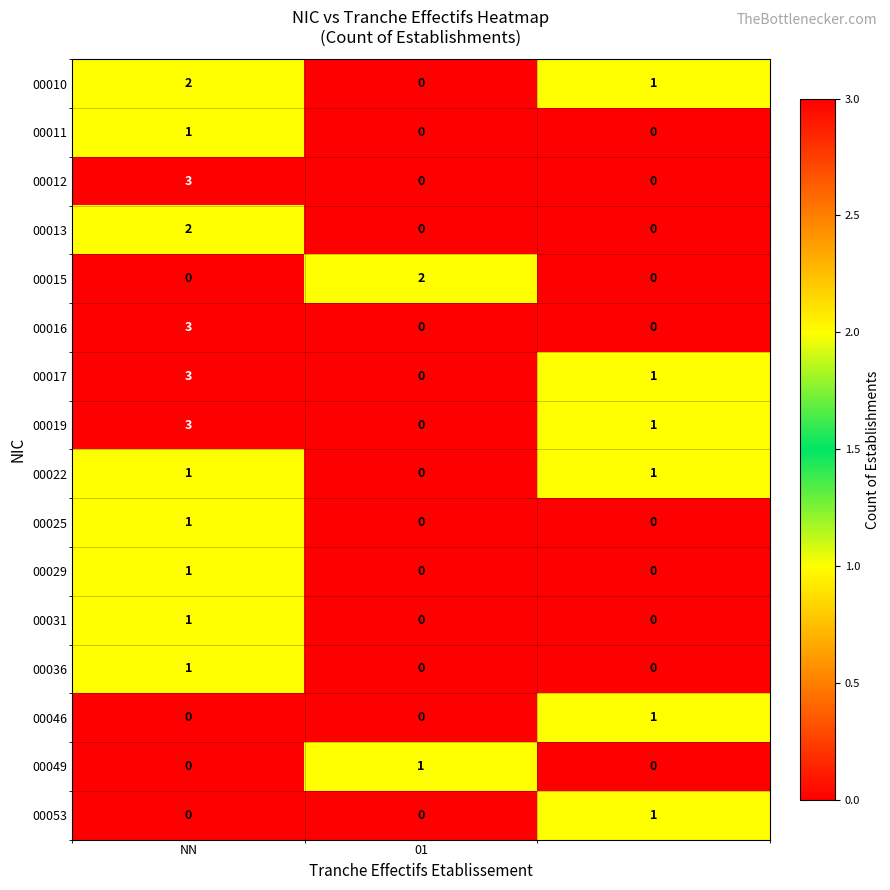

Count the 00029 values in the range 0 to 1.

3